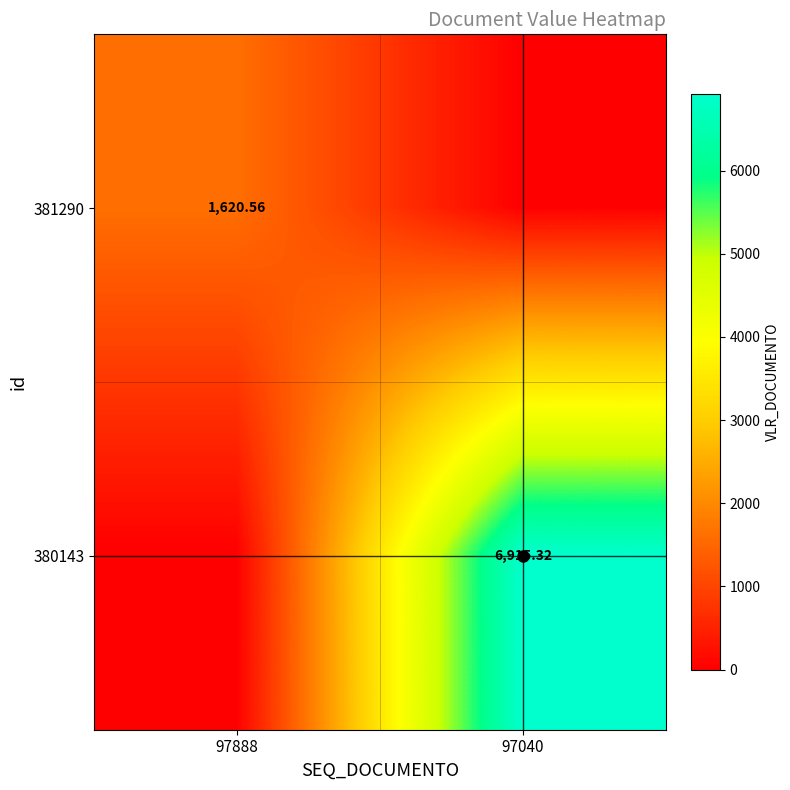

At which label is 380143 closest to 3457?

97888